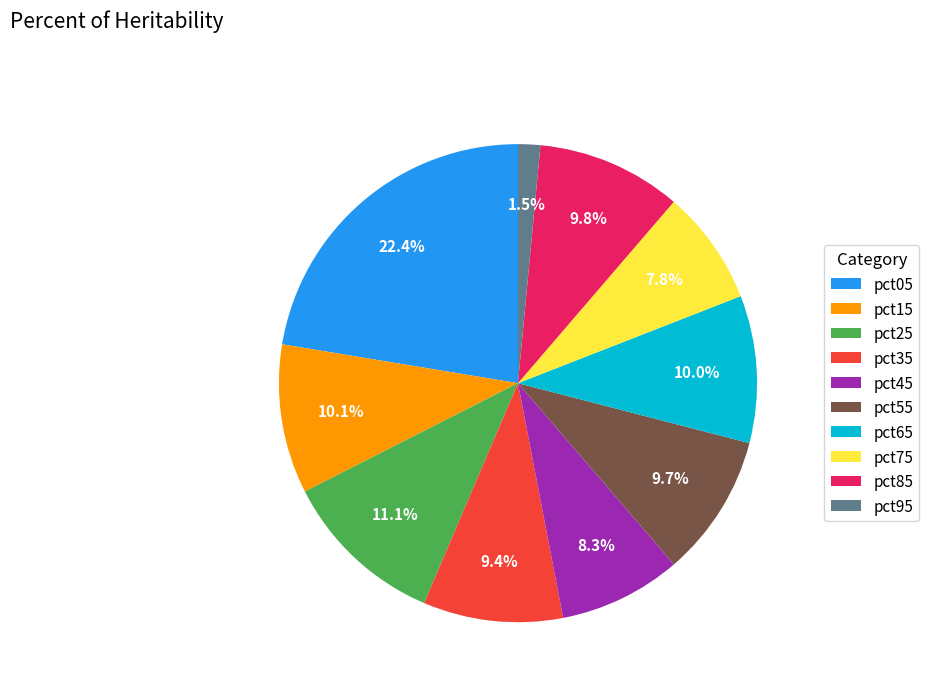

To the nearest percent, what portion does pct55 represent?

10%